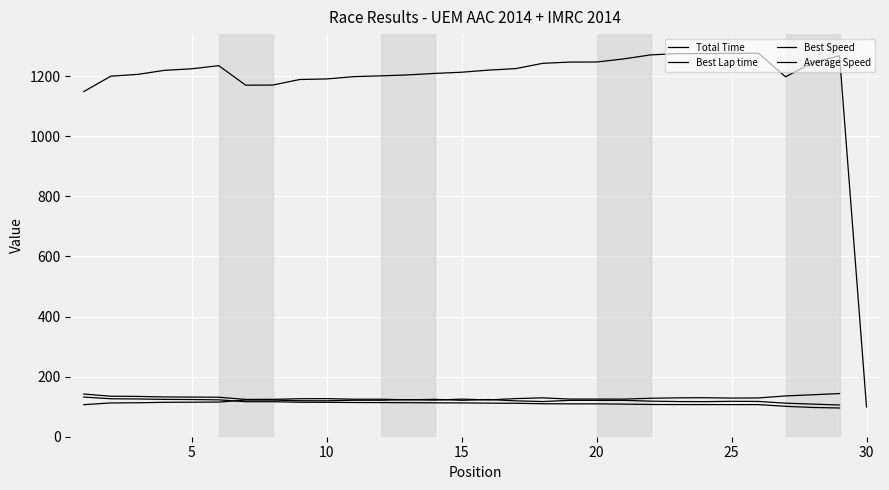

What is the value of the Total Time point at the 4th from the left?

1219.7